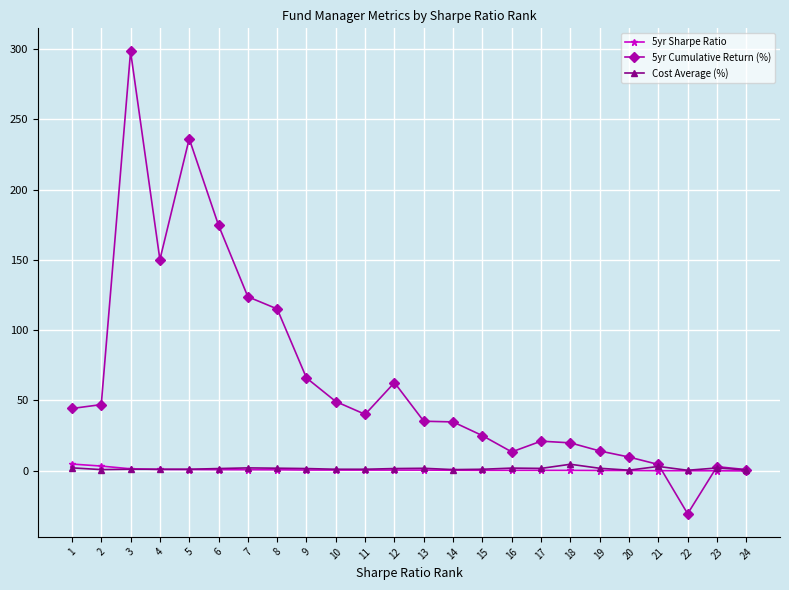

Which series has the widest spread of values?

5yr Cumulative Return (%)